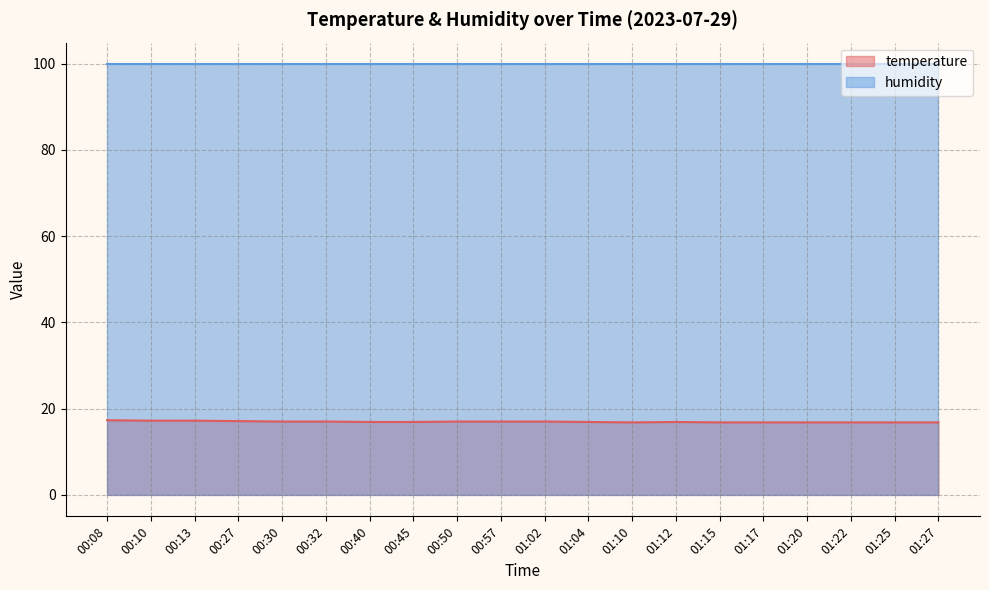

True or false: the data has more than 1 interior local peaks.

False